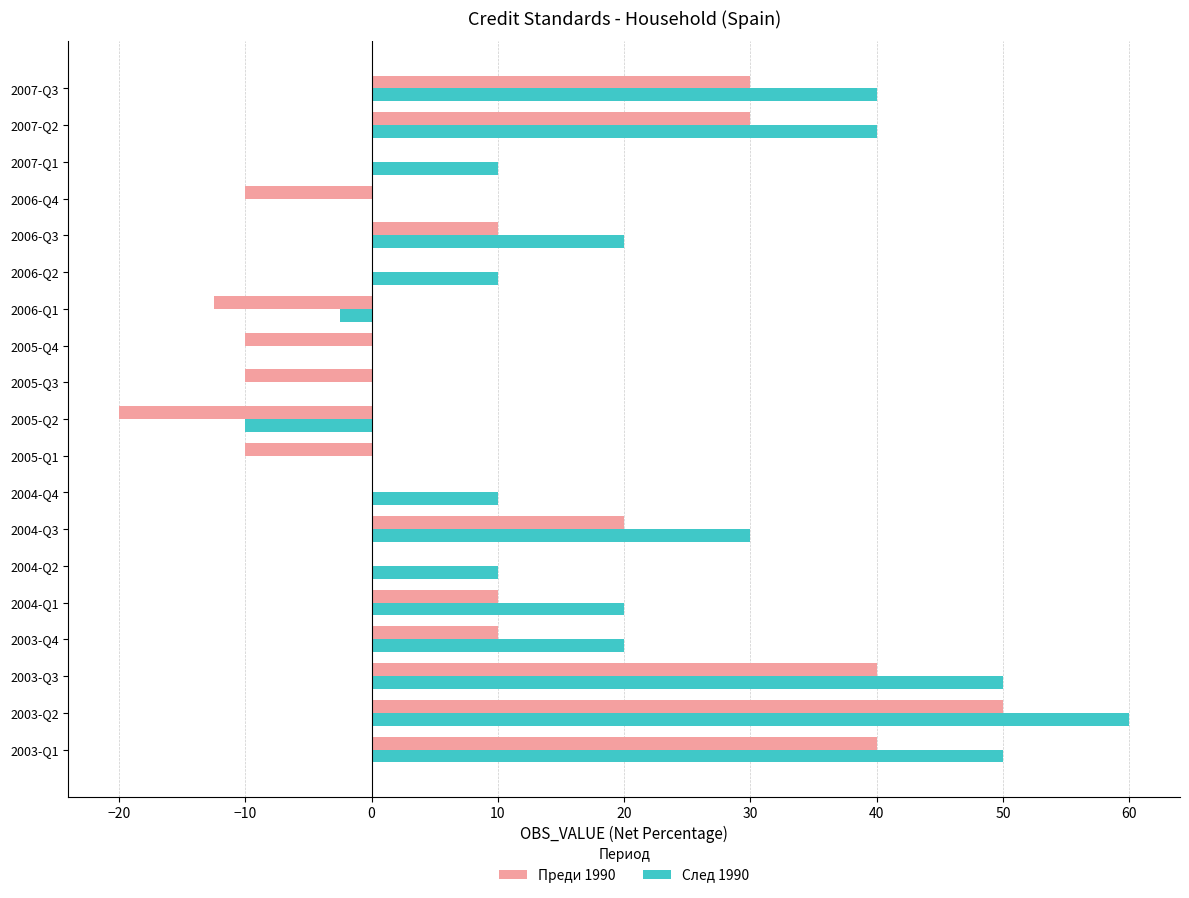

How many categories are shown in the chart?

19